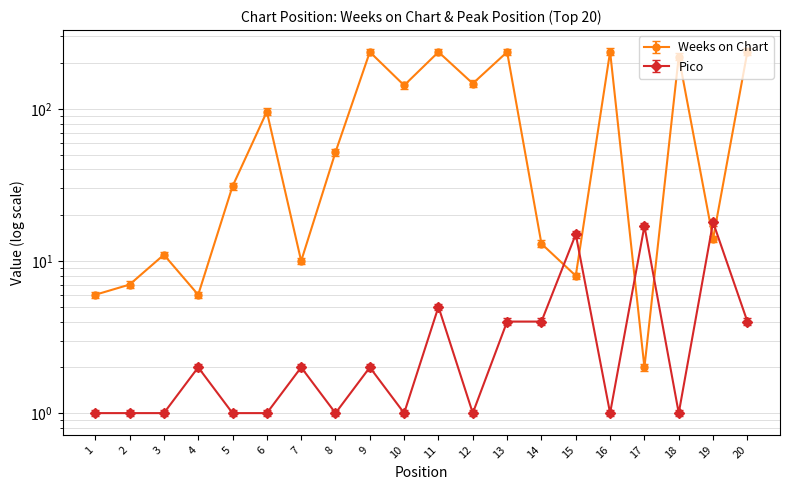

At which label does Pico reach its minimum?

1